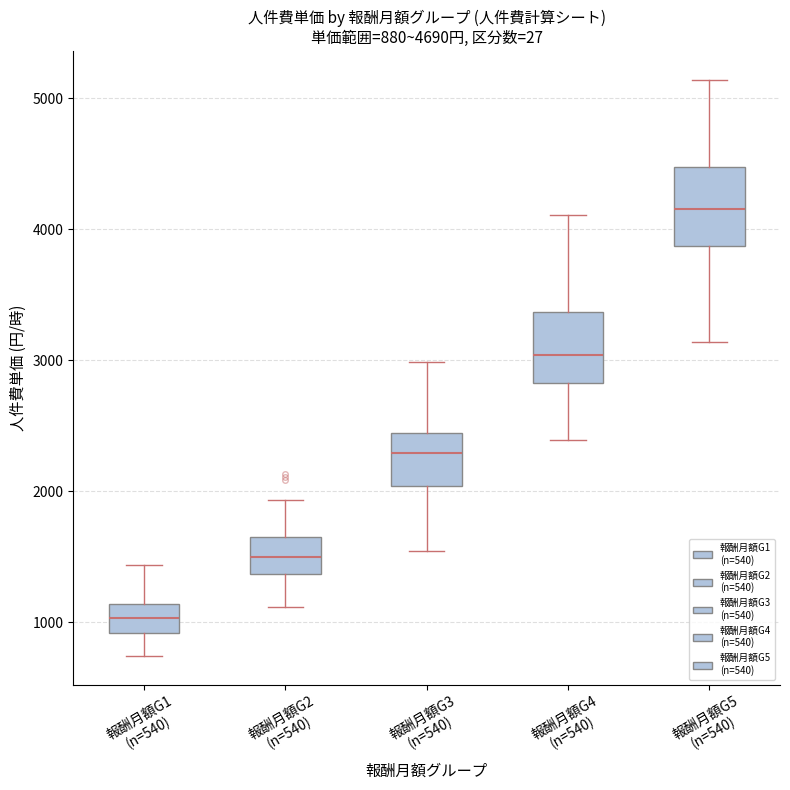

Which box has the lowest median line?

報酬月額G1 (n=540)